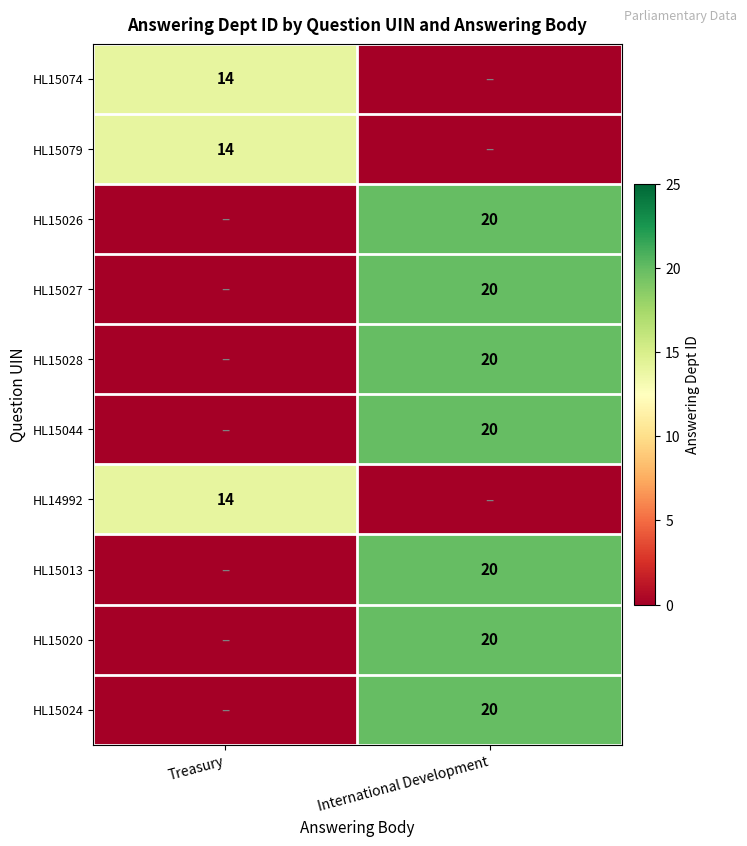

The value of HL15026 at International Development is 20. True or false?

True